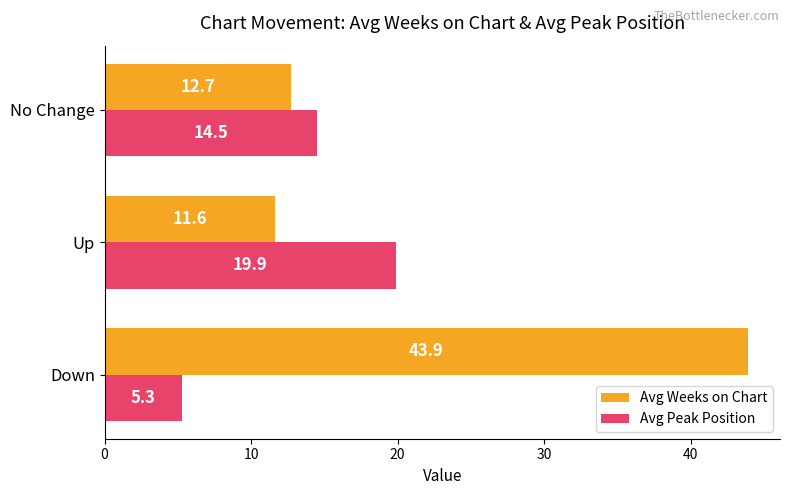

Between Down and No Change, which series saw the biggest shift?

Avg Weeks on Chart